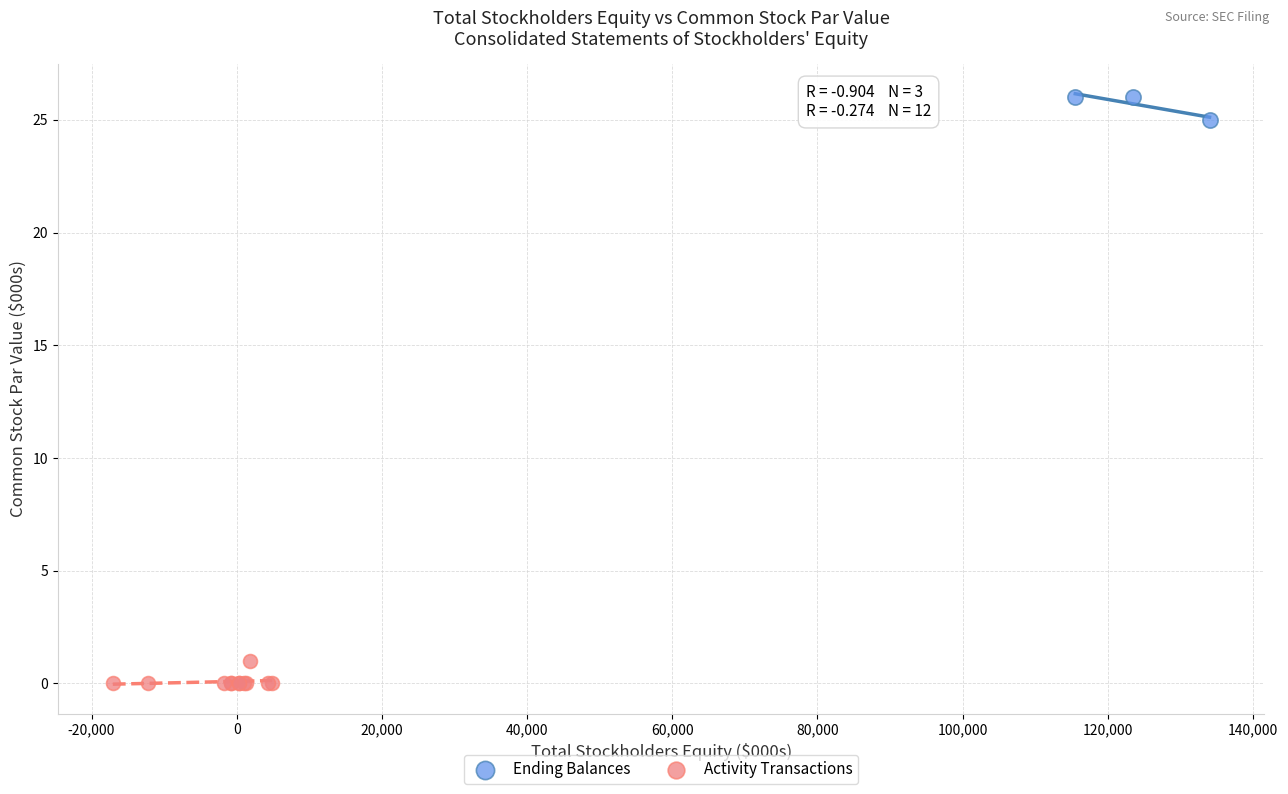

Which series reaches the maximum Y coordinate?

Ending Balances